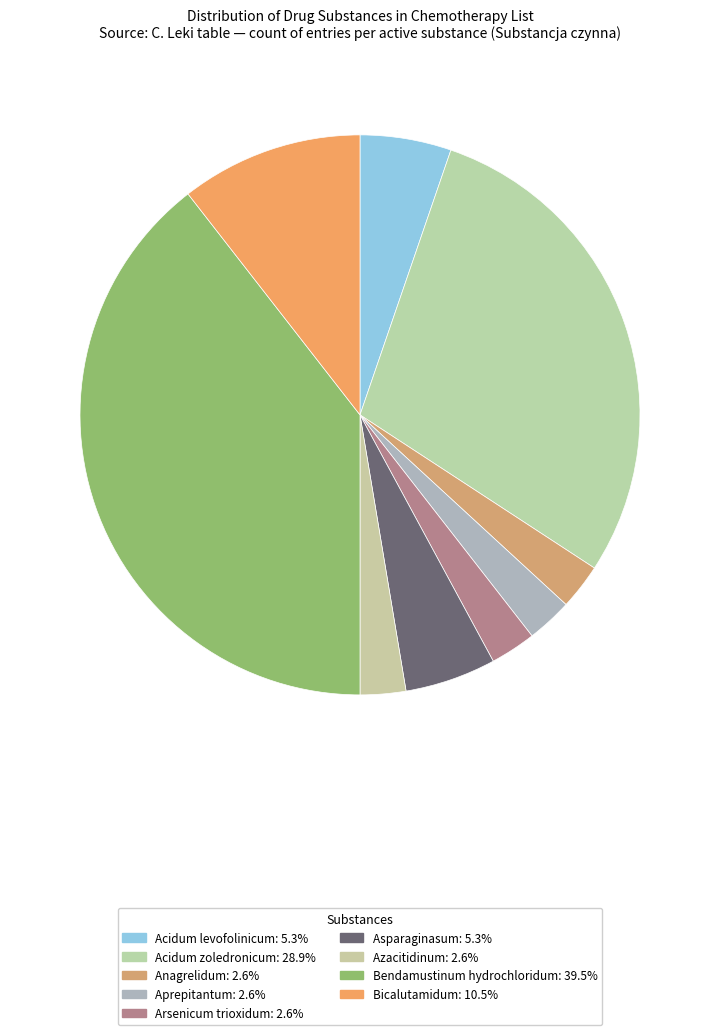

What is the total percentage of Azacitidinum and Acidum zoledronicum?

31.6%